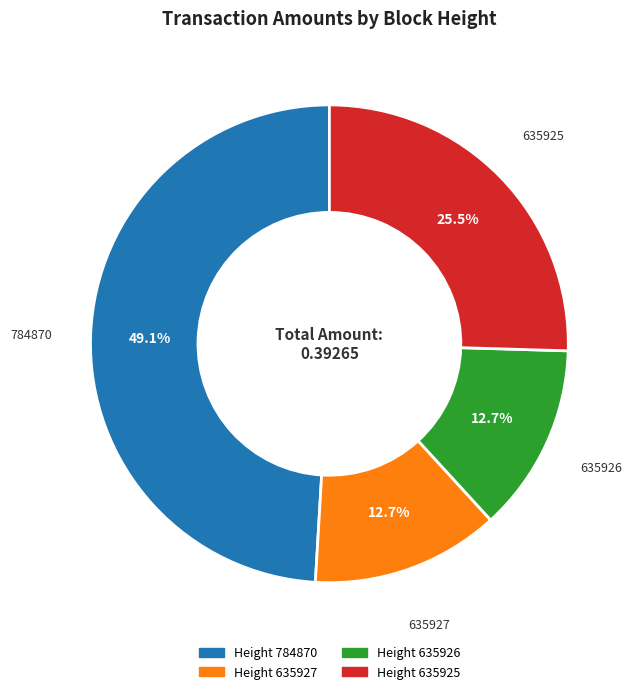

Is it true that 635927 is 13% of the pie?

True